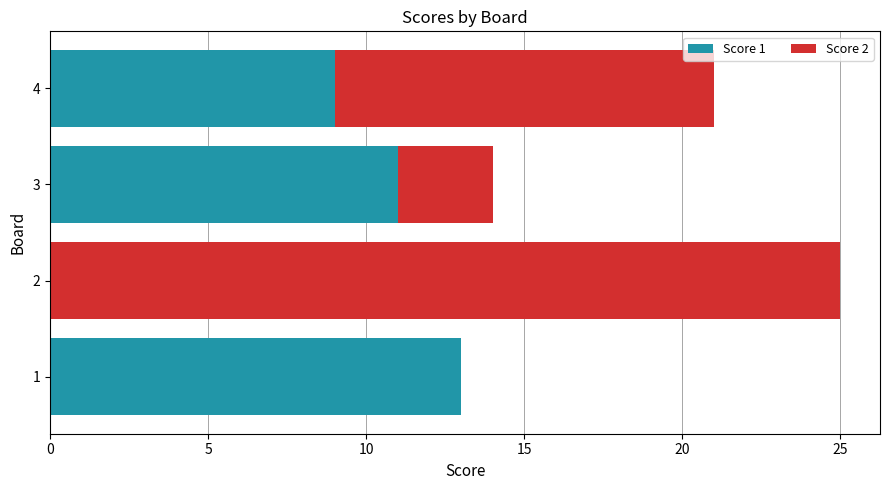

How many values in Score 1 are above zero?

3